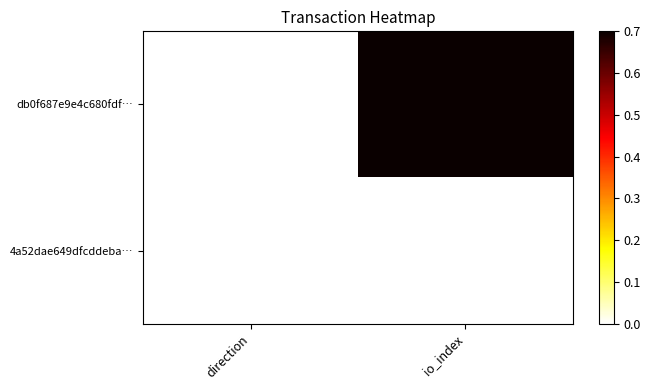

How many categories are shown in the chart?

2